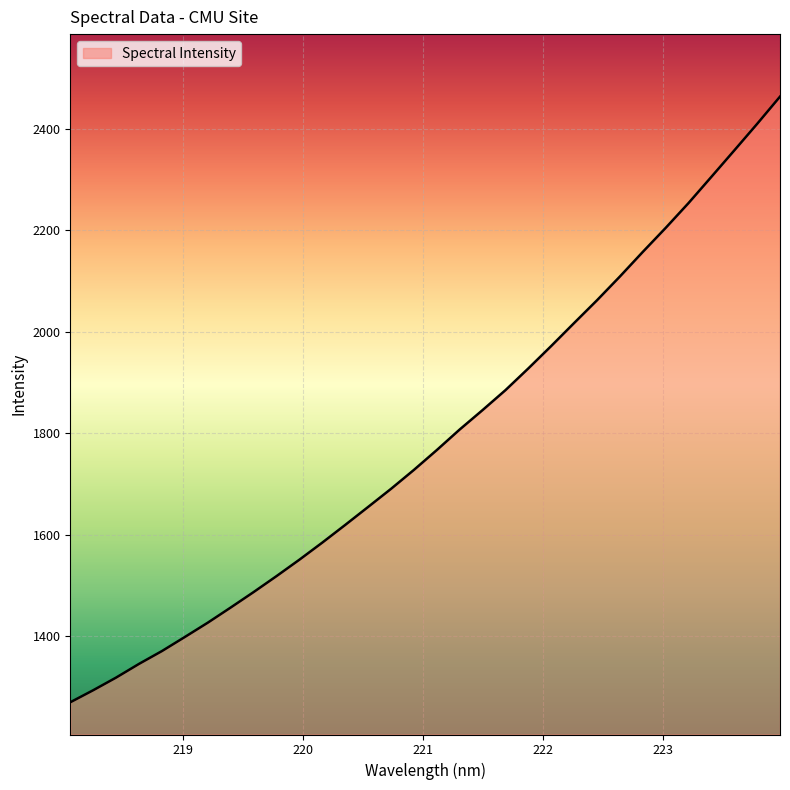

How many values exceed 1766?

16